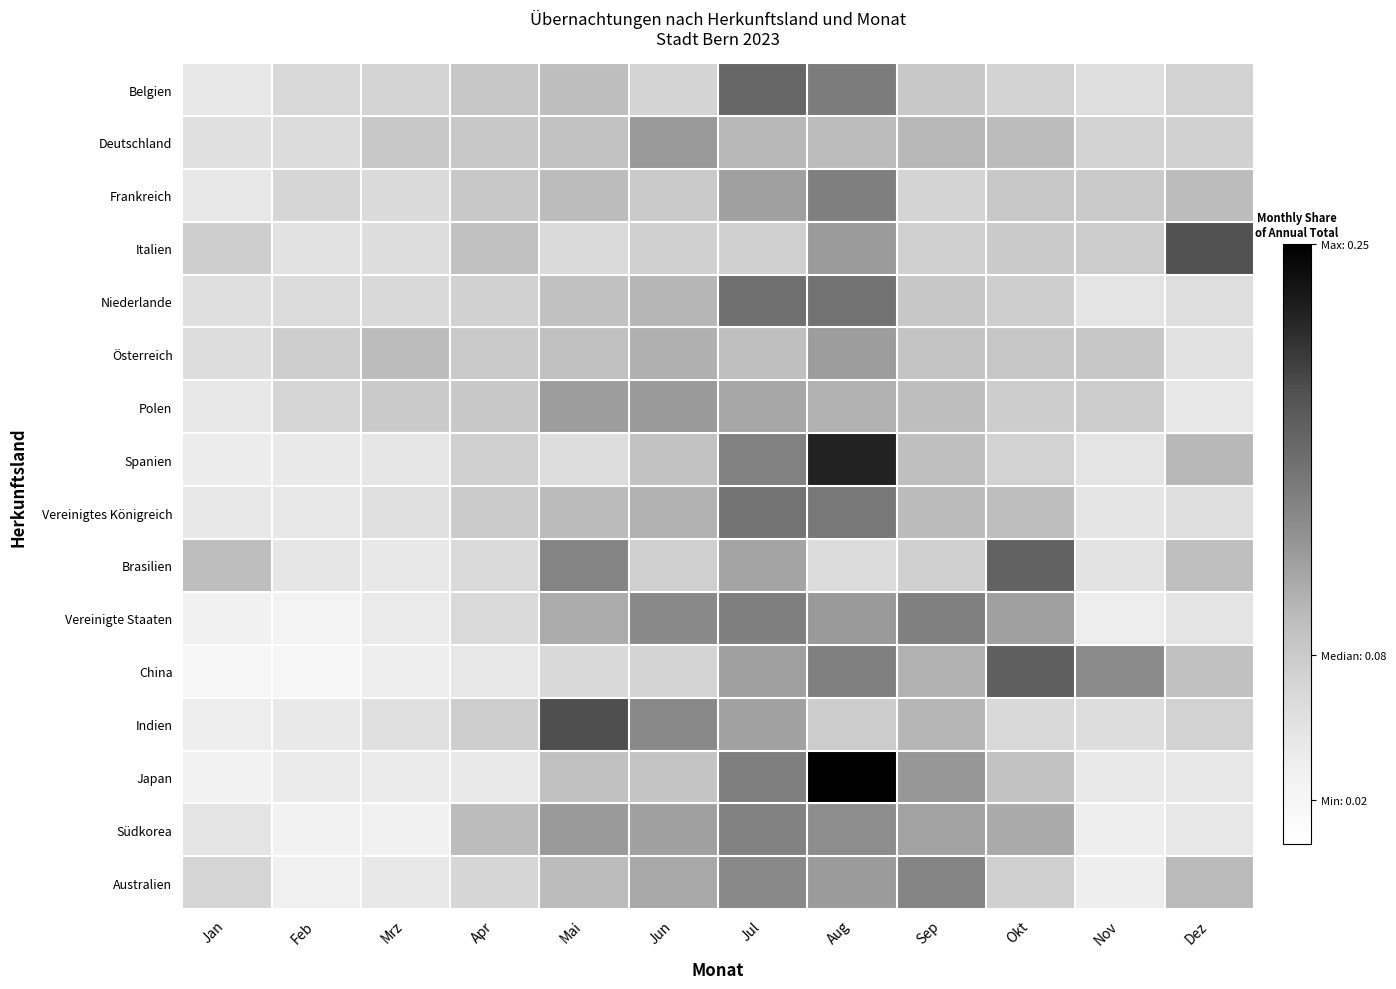

Rank the series at Jan from highest to lowest value.

Brasilien, Italien, Australien, Österreich, Niederlande, Deutschland, Südkorea, Belgien, Frankreich, Vereinigtes Königreich, Polen, Spanien, Indien, Vereinigte Staaten, Japan, China